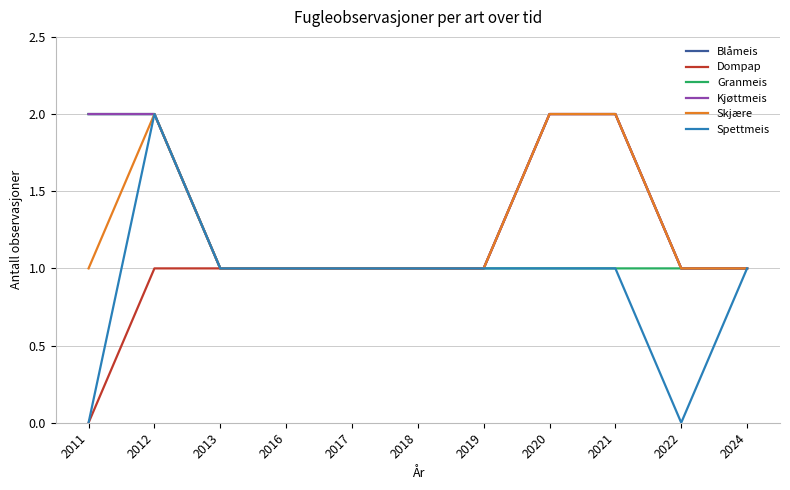

Does the chart have visible grid lines?

Yes